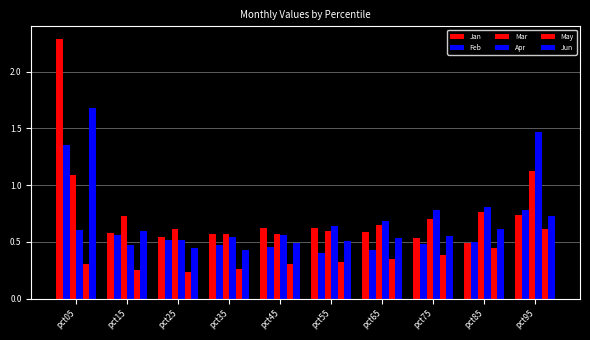

The value of Jan at pct25 is 0.1. True or false?

False